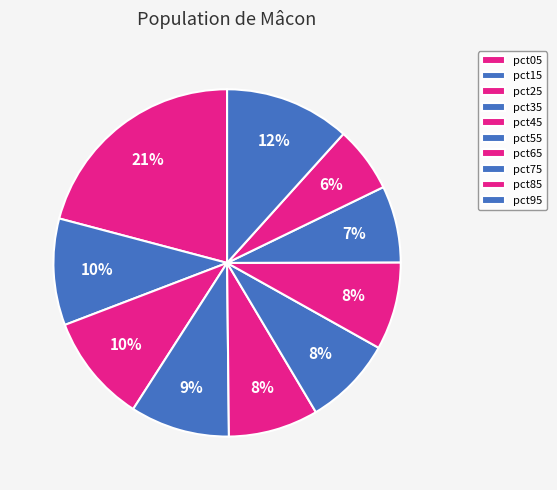

To the nearest percent, what is the combined percentage of pct15 and pct85?

16%